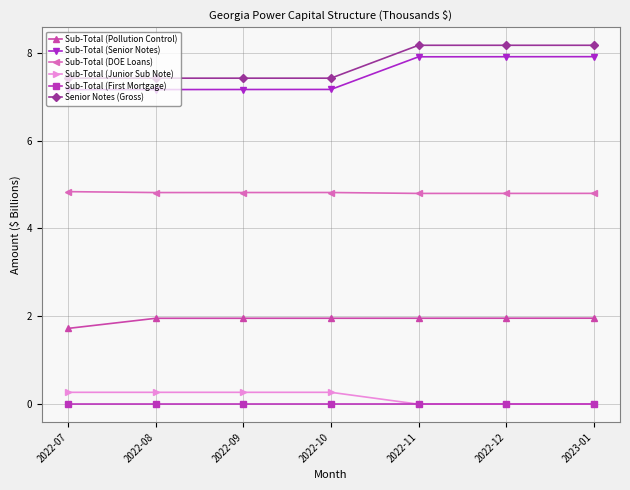

At 2022-09, list the series in order from largest to smallest.

Senior Notes (Gross), Sub-Total (Senior Notes), Sub-Total (DOE Loans), Sub-Total (Pollution Control), Sub-Total (Junior Sub Note), Sub-Total (First Mortgage)